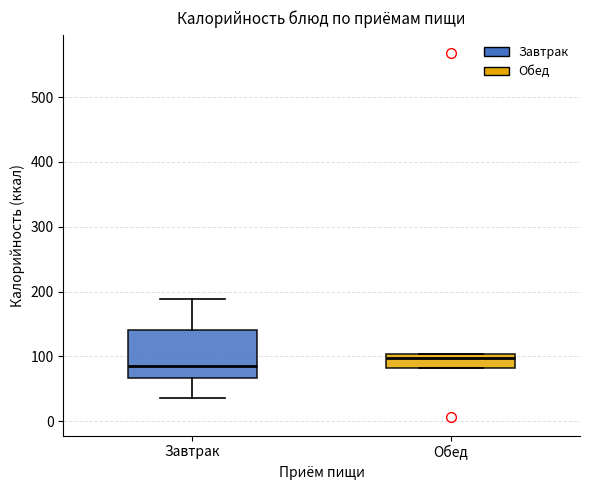

Reading left to right, read every box against the y-axis: the position of its median line, the range the box covers, and the ends of its whiskers. The values are not printed on the chart, so give them approximately, as read against the axis.

Завтрак: median 90, box 70 to 140, whiskers 40 to 190
Обед: median 100 (just below the box's upper edge), box 80 to 100, whiskers 80 to 100